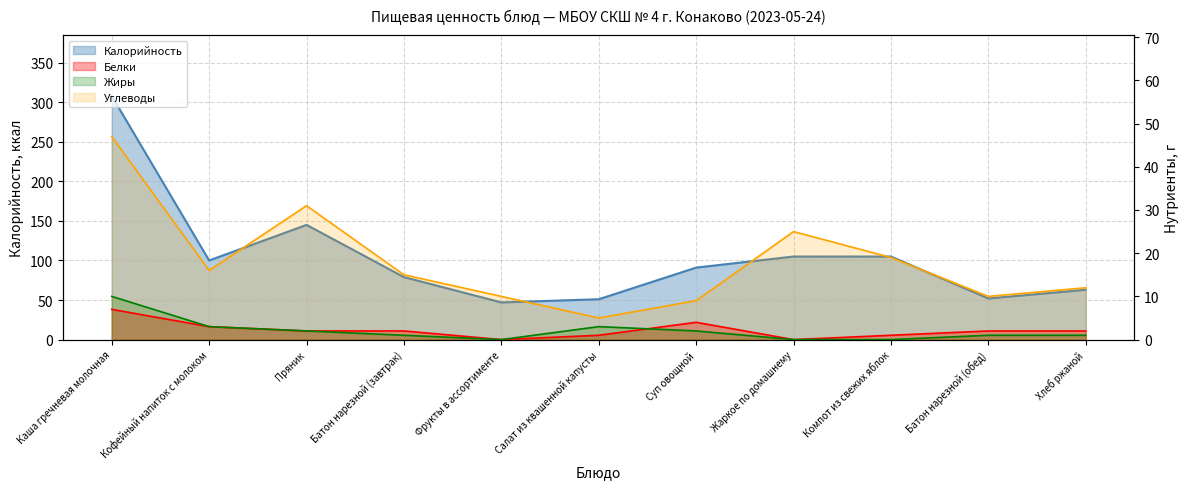

What position from the left is Пряник?

3